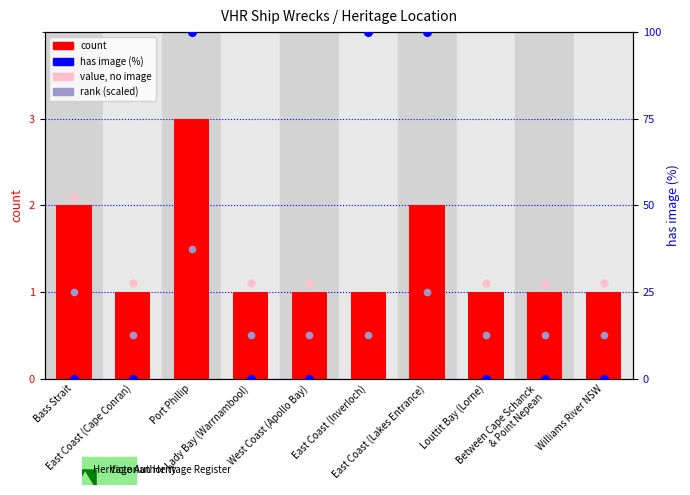

At which category is the sum across all series the highest?

Port Phillip